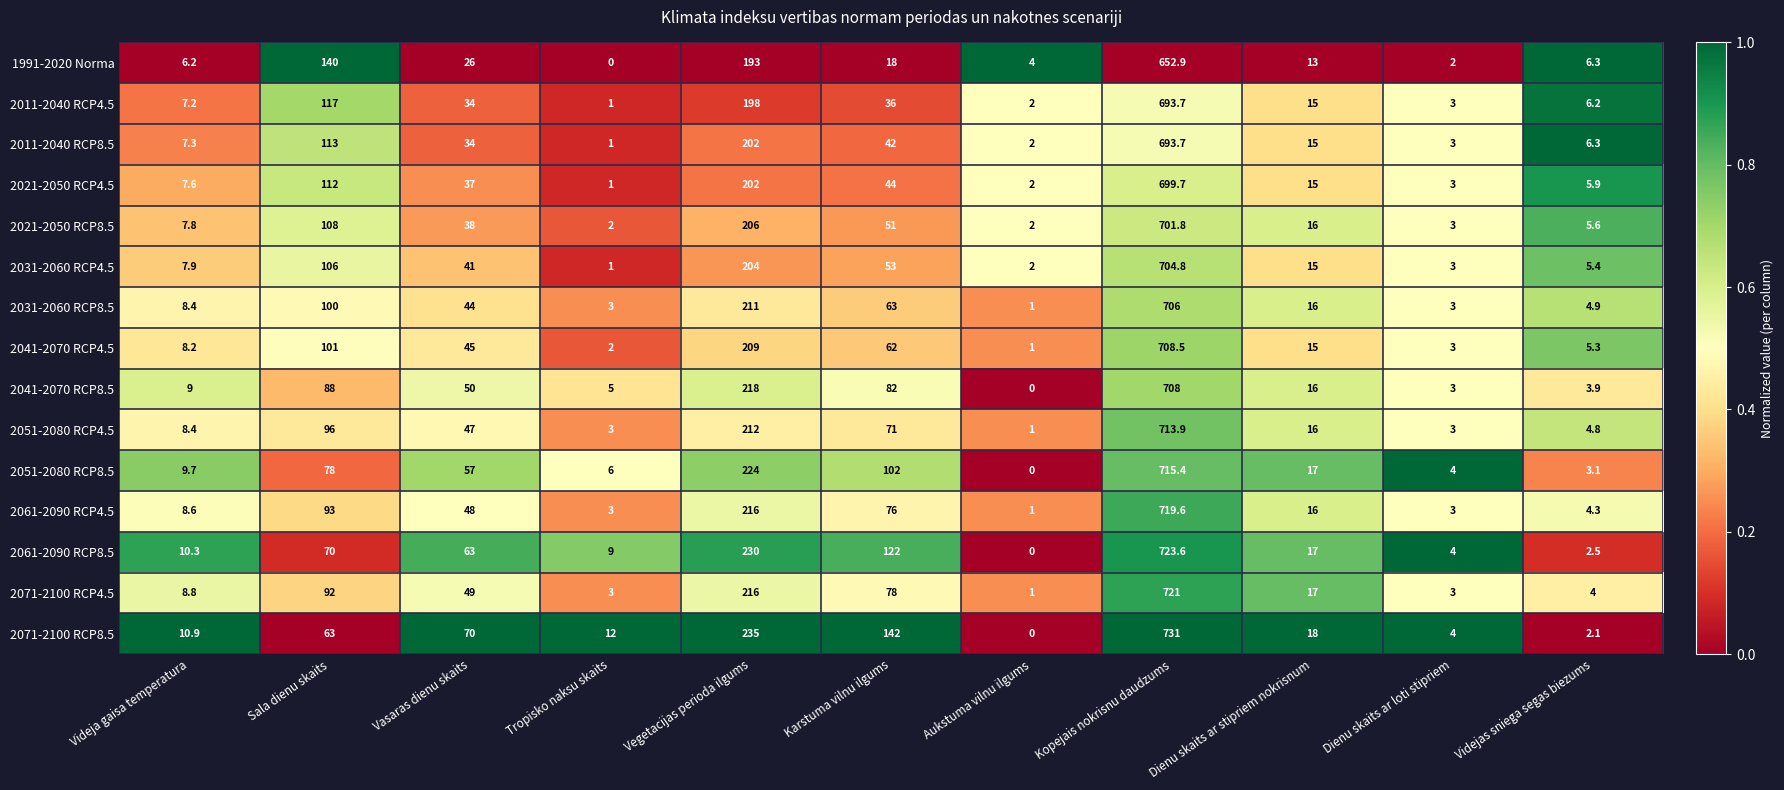

What is the average value of the 2011-2040 RCP4.5 series?

101.2